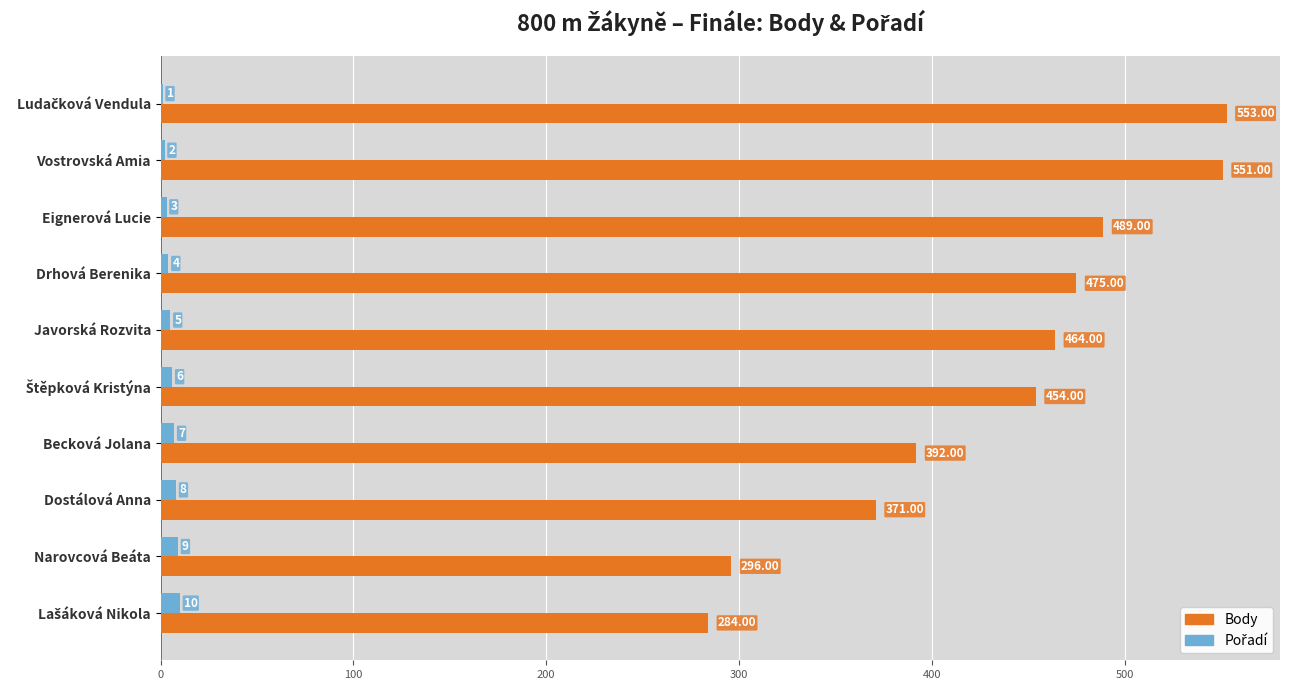

Between Javorská Rozvita and Becková Jolana, which series saw the biggest shift?

Body